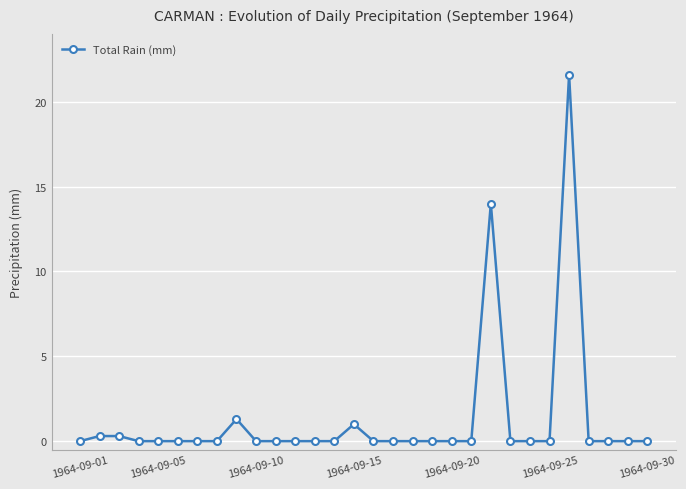

Does the chart have visible grid lines?

Yes